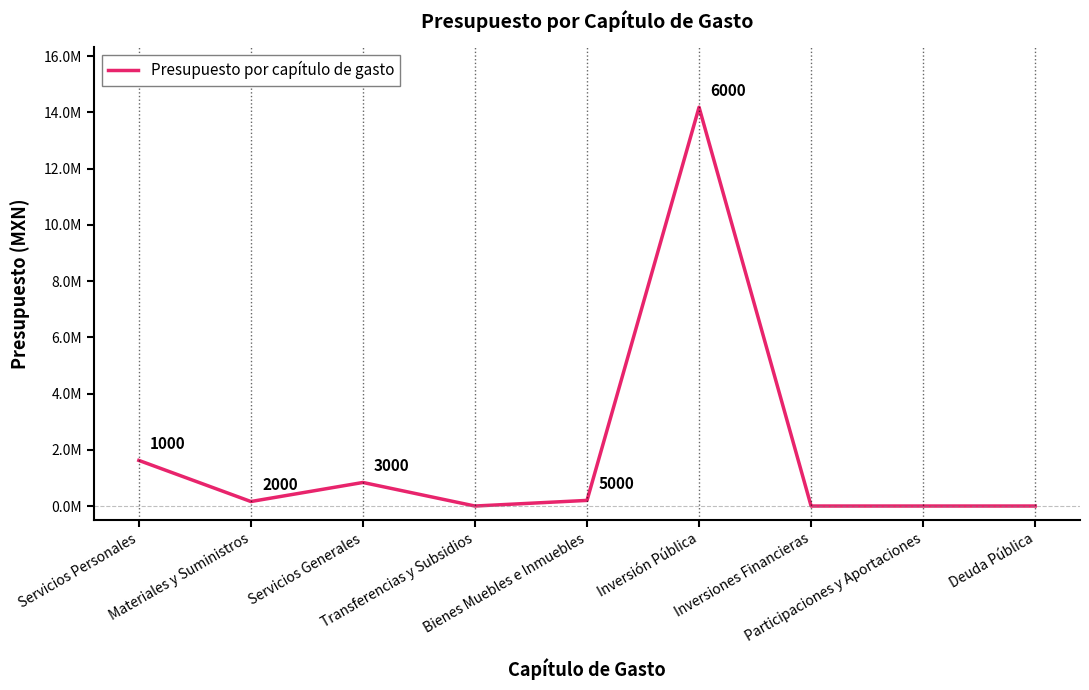

Does the chart display data point markers on the line(s)?

No